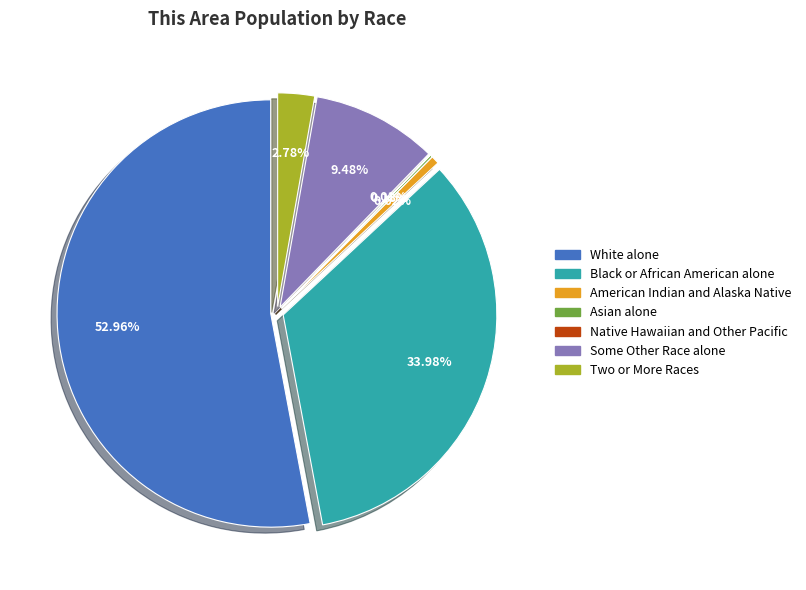

What portion of the pie excludes Asian alone?

99.8%